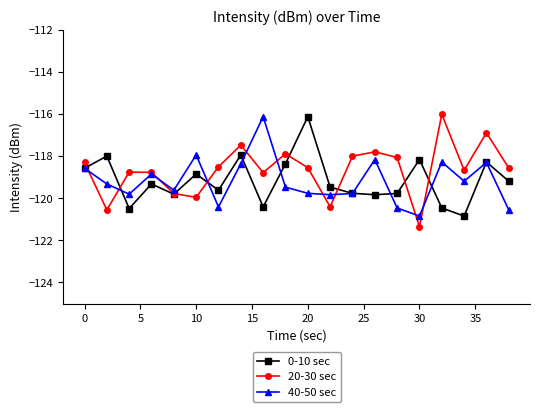

At how many categories does at least one series exceed -119?

18